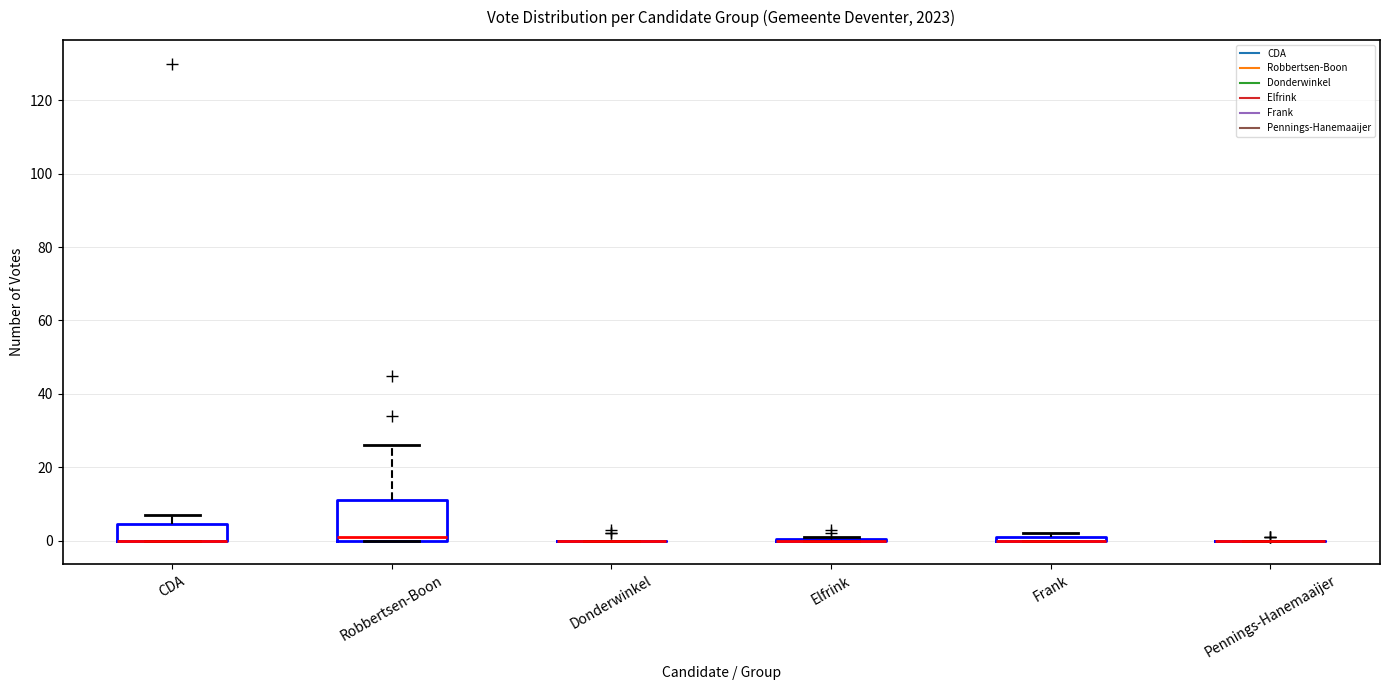

Where is the lower edge of the box for CDA on the y-axis? The values are not printed on the chart, so give them approximately, as read against the axis.

0